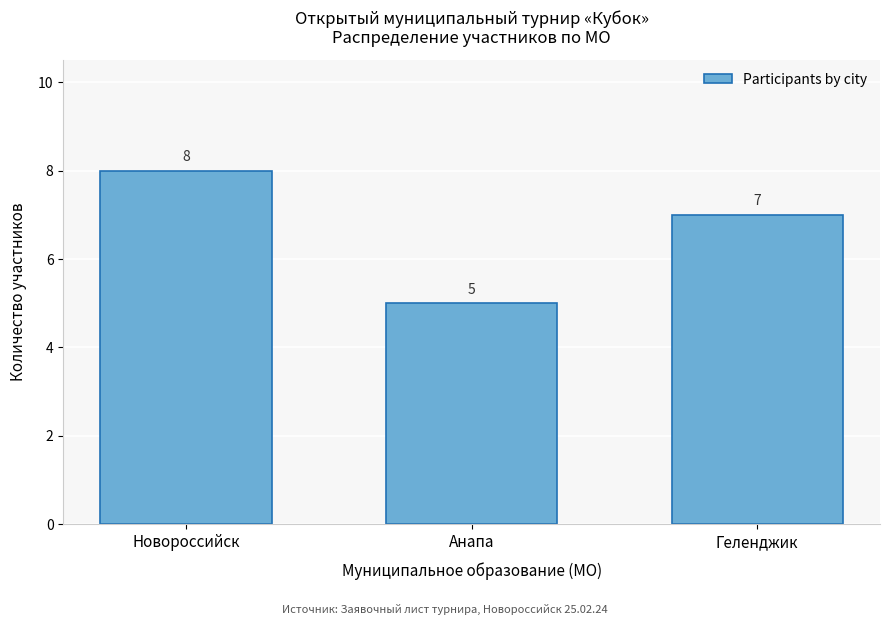

Reading left to right, list all the values displayed in this chart.

8	5	7